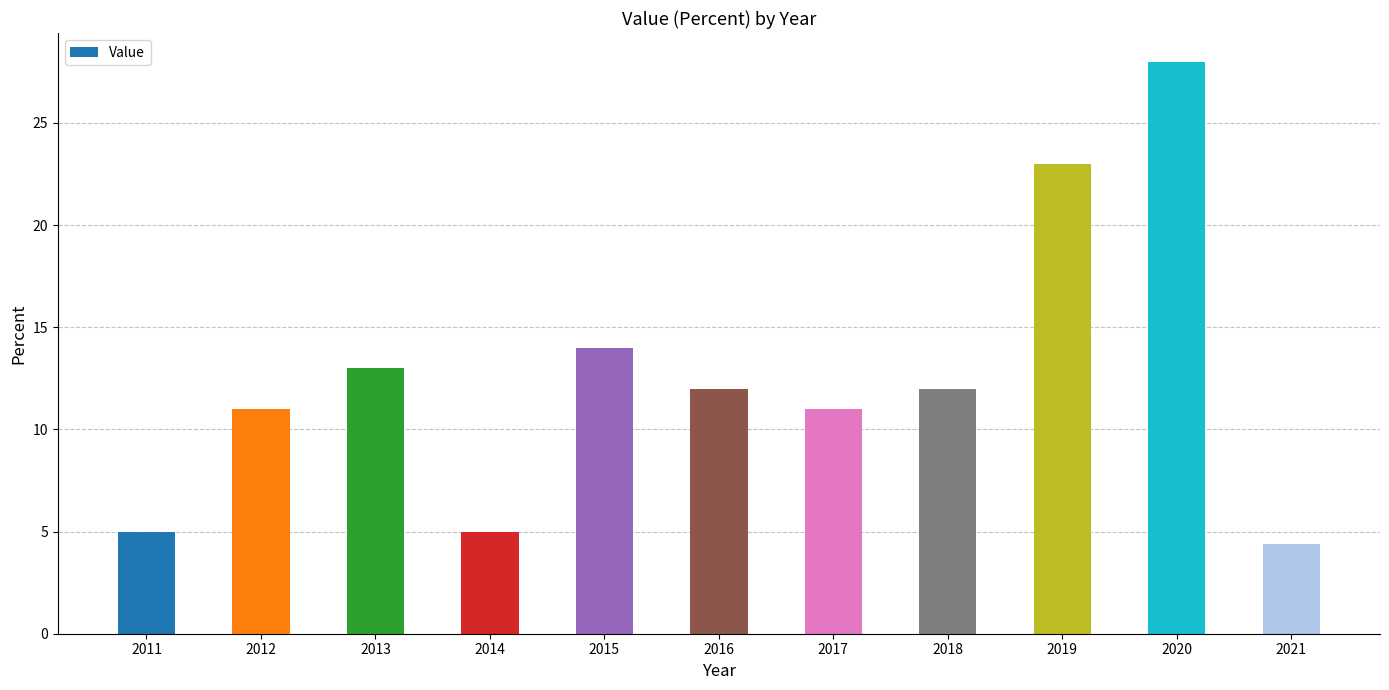

What is the sum of the values at 2020 and 2019?

51.0